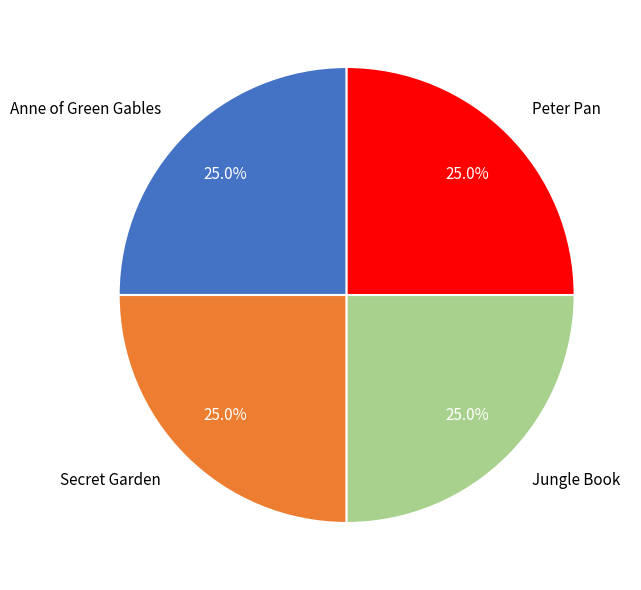

Does any single category account for the majority?

No